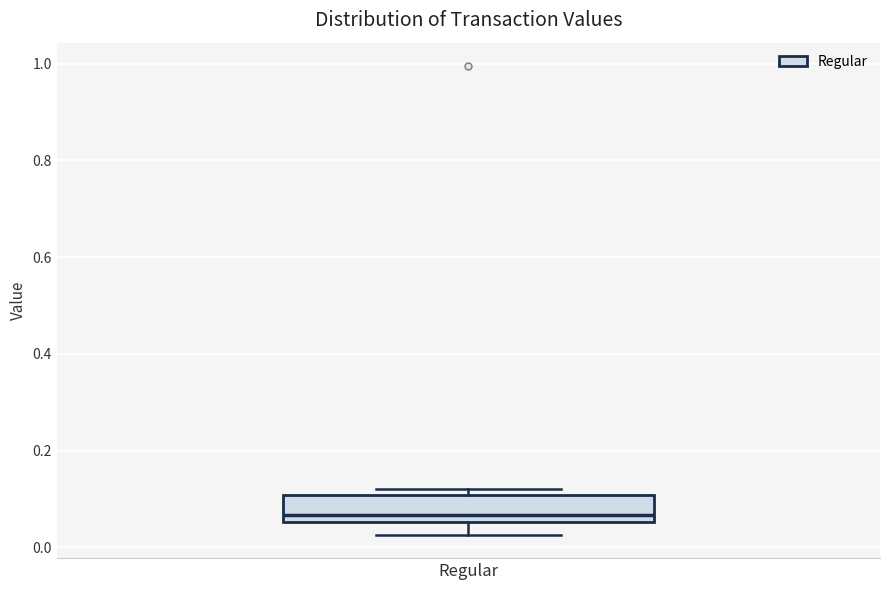

Read this box plot against the y-axis: the position of the median line, the range covered by the box, and the ends of both whiskers. The values are not printed on the chart, so give them approximately, as read against the axis.

median 0.06 (just above the box's lower edge), box 0.06 to 0.10, whiskers 0.02 to 0.12